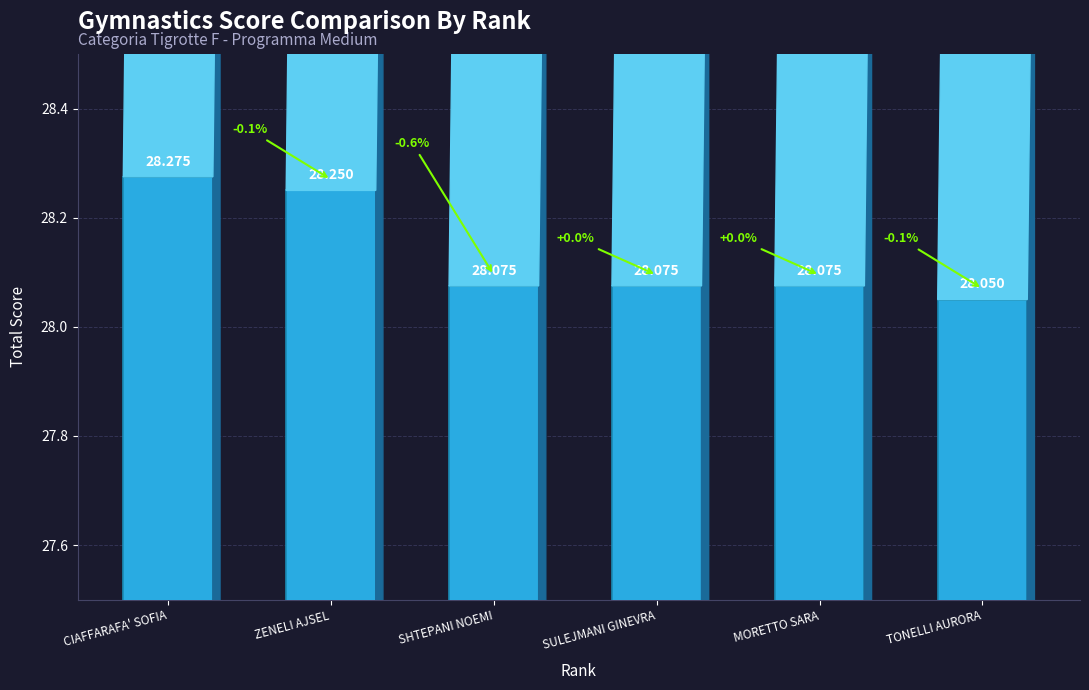

Where is the data nearest to the value 28?

TONELLI AURORA